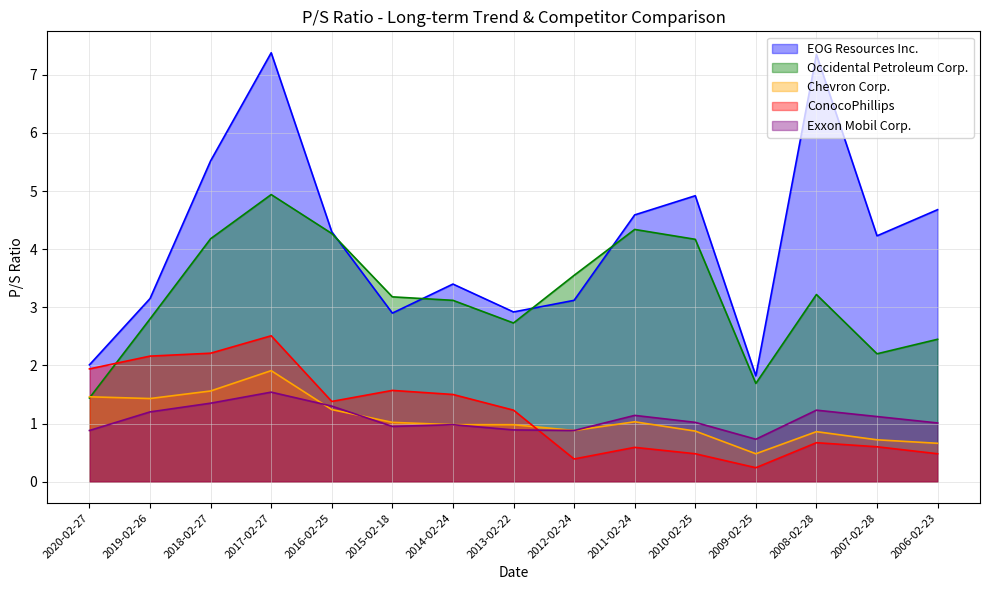

What is the value of the Exxon Mobil Corp. point at the 3rd from the left?

1.4